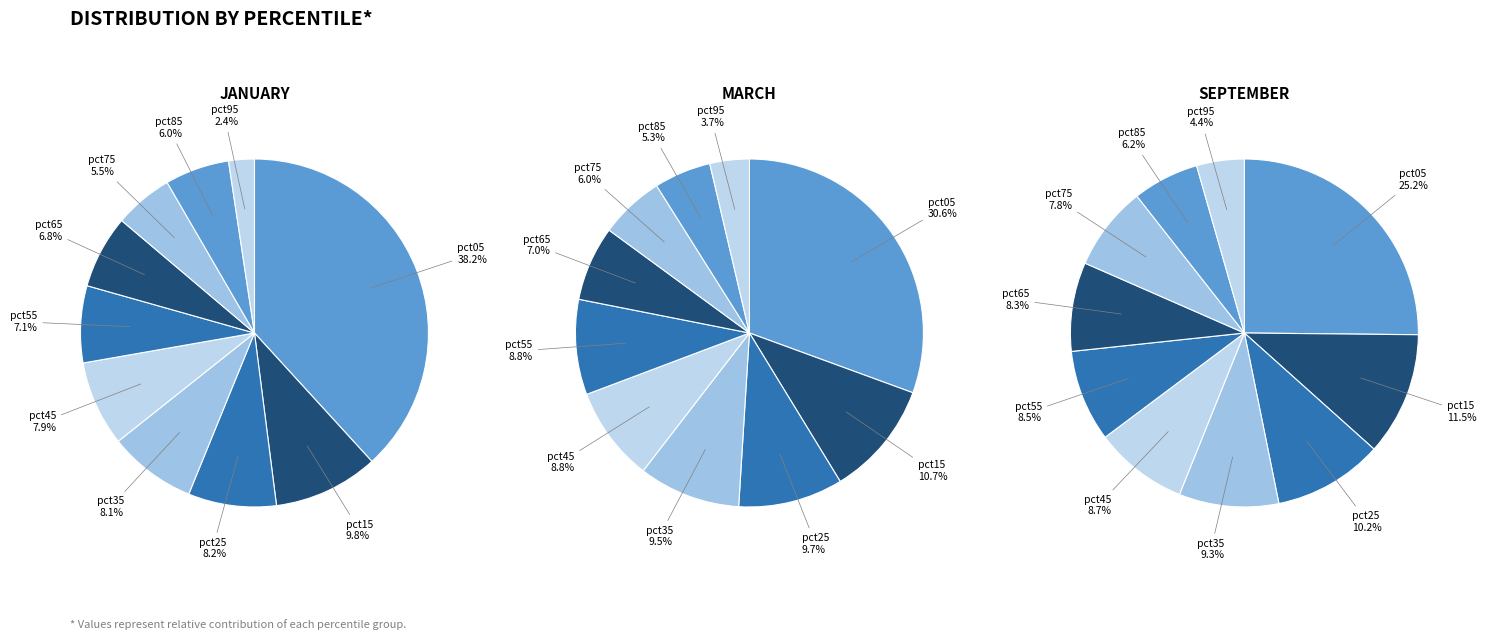

Rank the categories by value from lowest to highest.

pct95, pct75, pct85, pct65, pct55, pct45, pct35, pct25, pct15, pct05